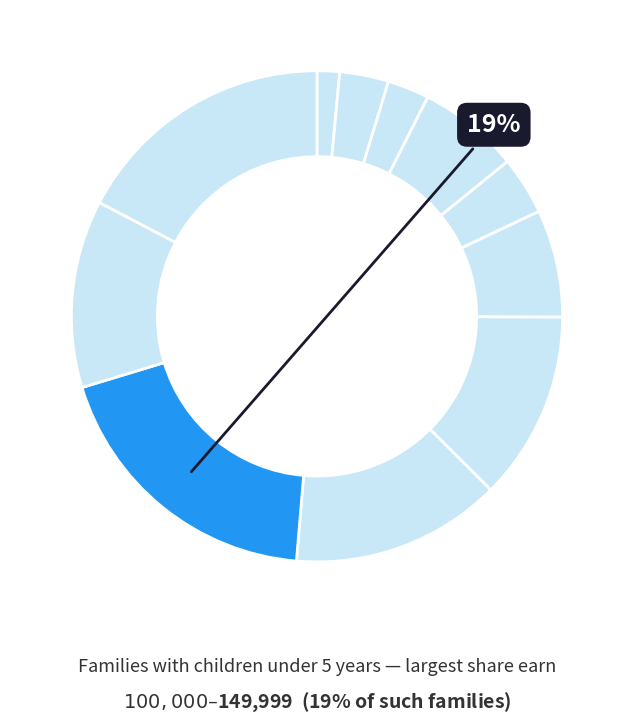

Is there any slice that represents more than half of the pie?

No